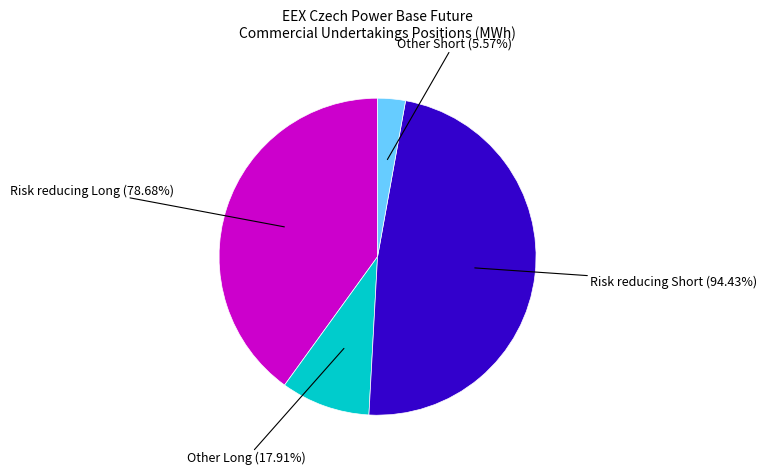

To the nearest percent, what percentage of the pie is Risk reducing Short (94.43%)?

48%